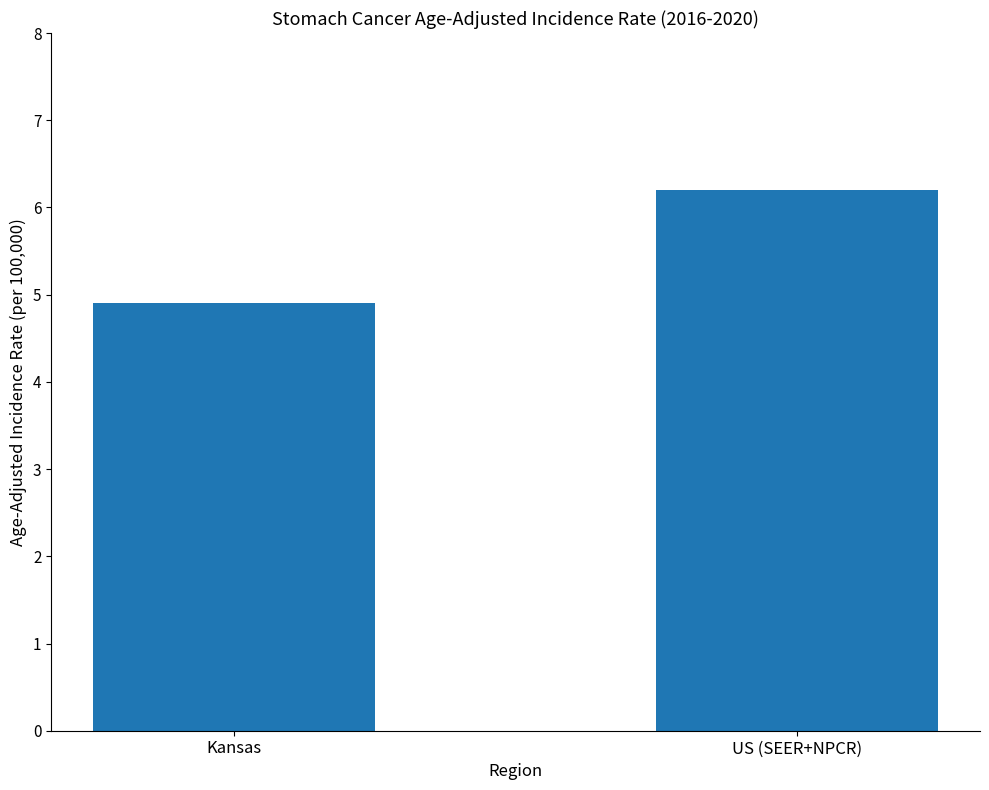

What is the change in value from Kansas to US (SEER+NPCR)?

+1.3